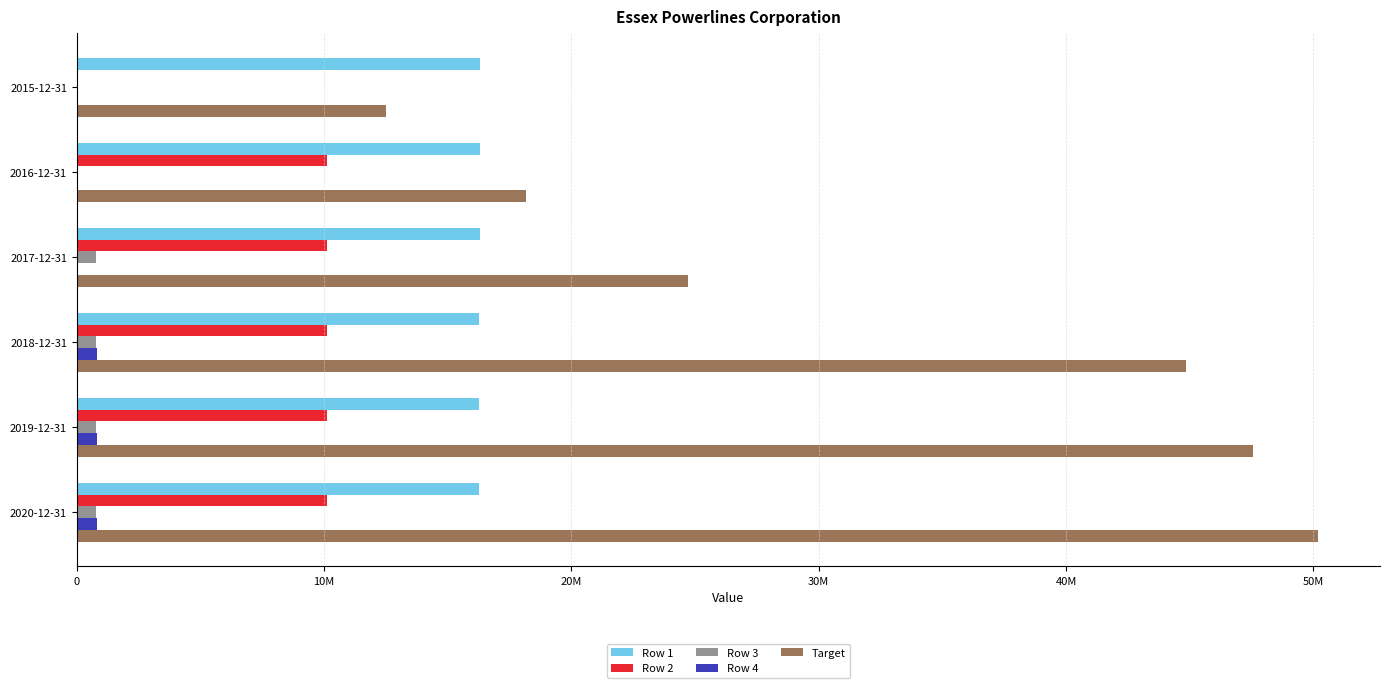

What are all the series names shown in the legend?

Row 1, Row 2, Row 3, Row 4, Target